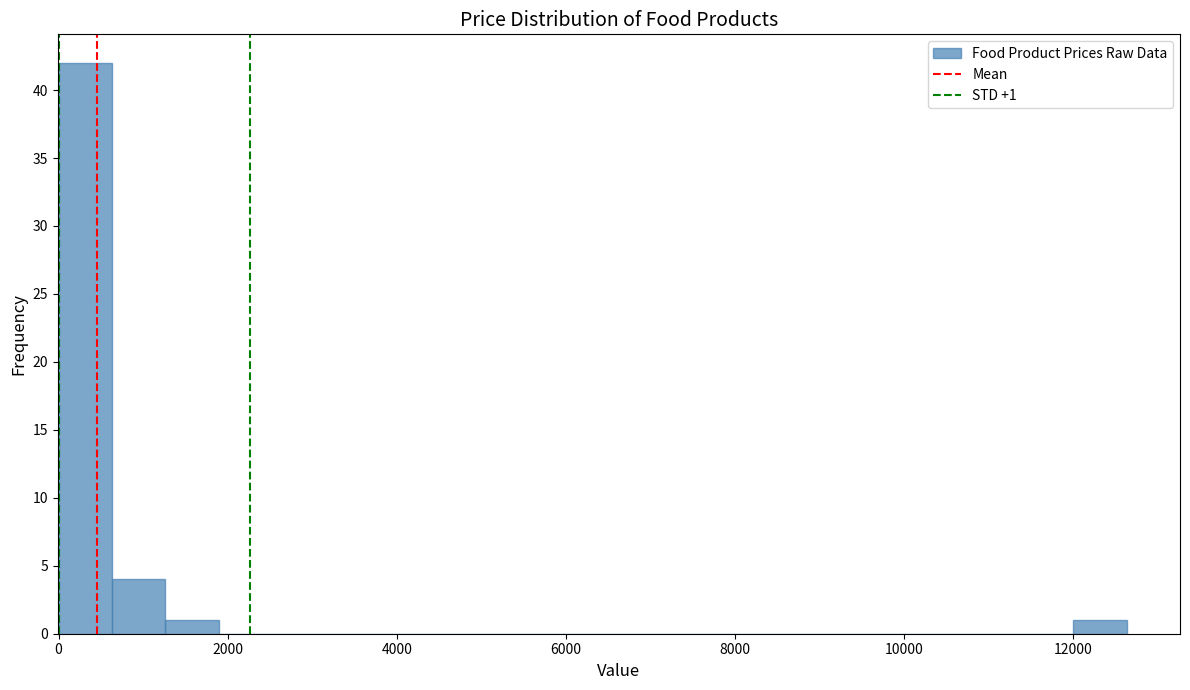

Read against the x-axis, roughly where is the centre of the tallest bar?

400